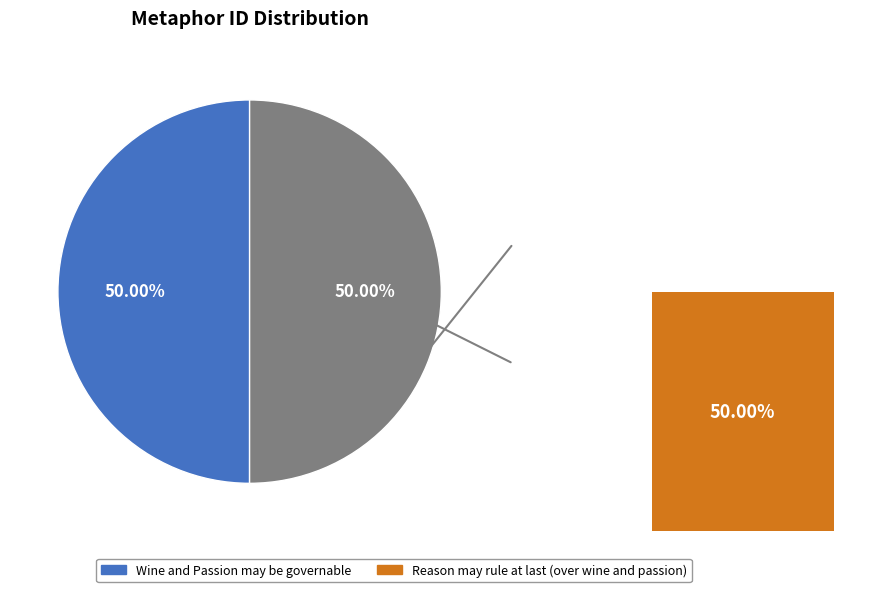

Is it true that Wine and Passion may be governable is 42% of the pie?

False